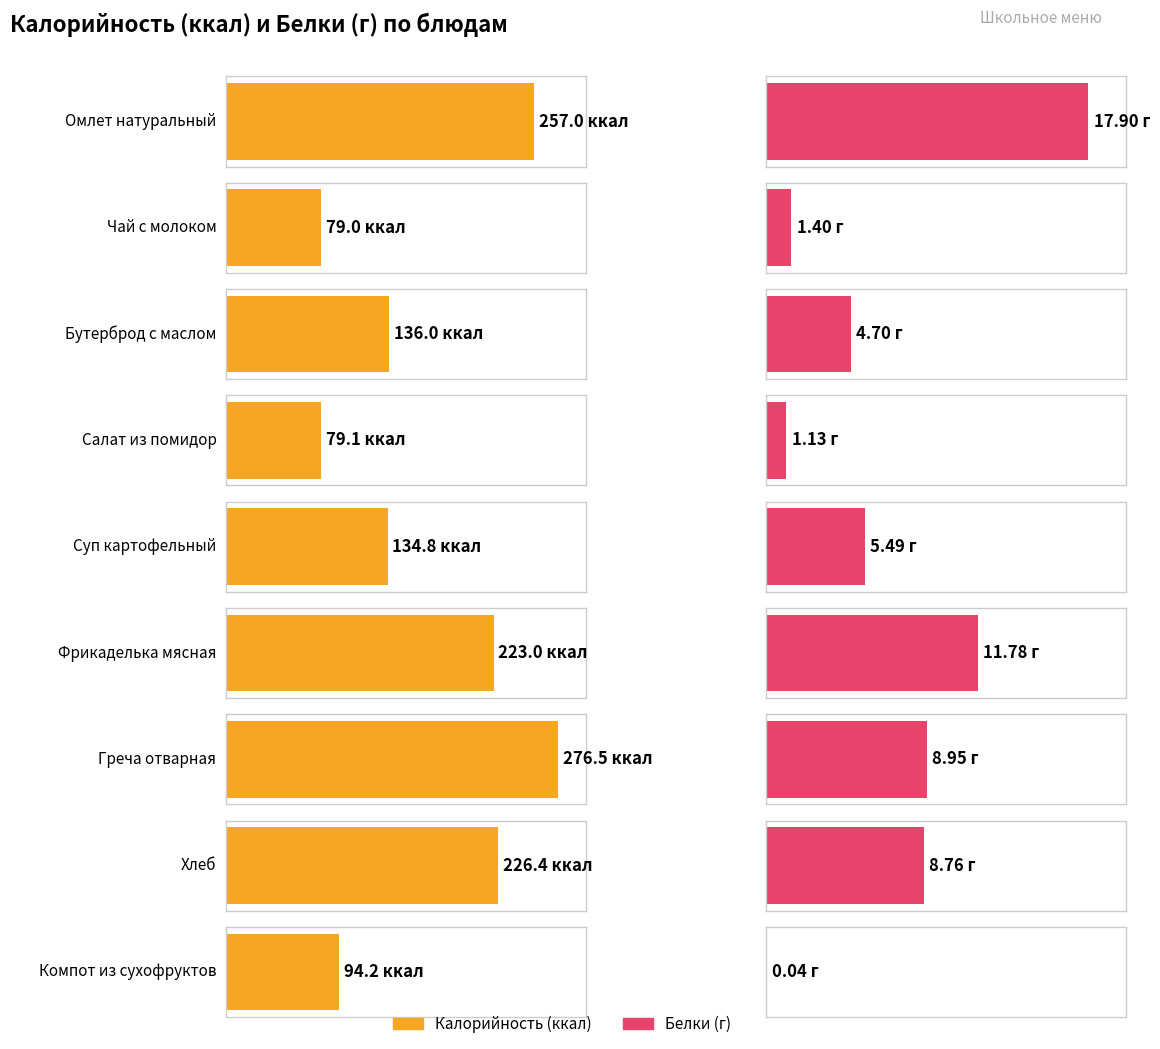

Between Суп картофельный and Хлеб, which is larger?

Хлеб